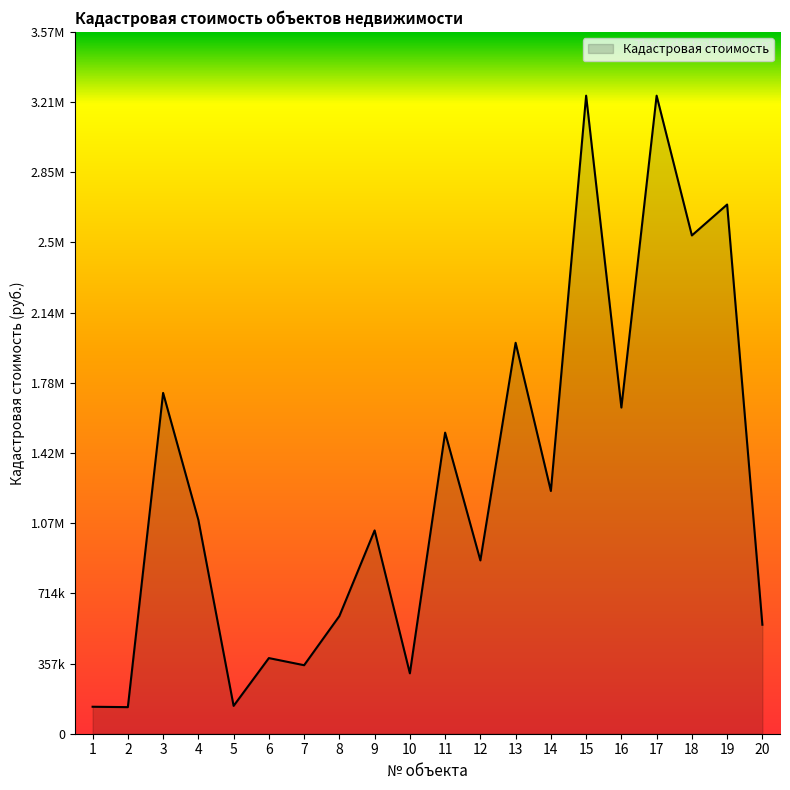

What is the difference between the second highest and minimum values?

3114035.4